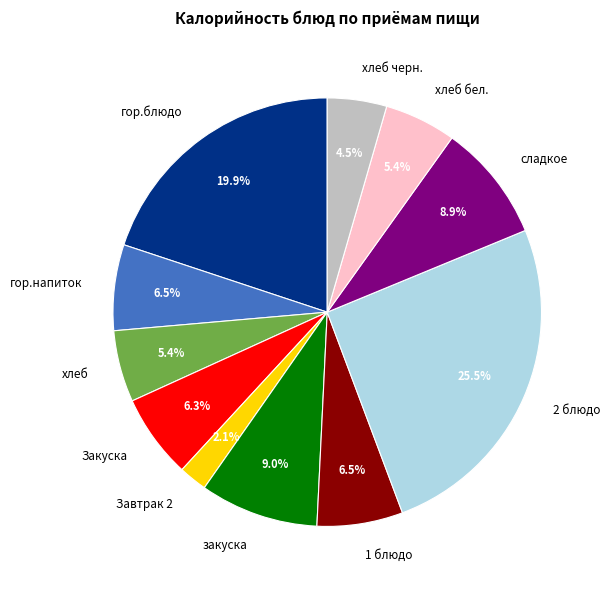

Approximately how many times larger is the value at гор.напиток compared to гор.блюдо?

0.3